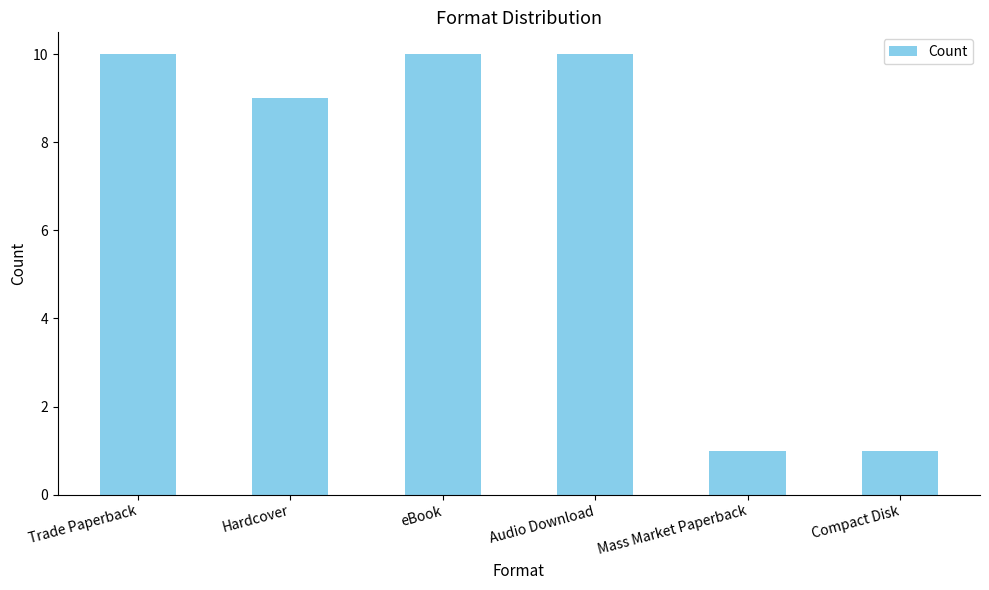

What is the label of the 3rd bar from the right?

Audio Download